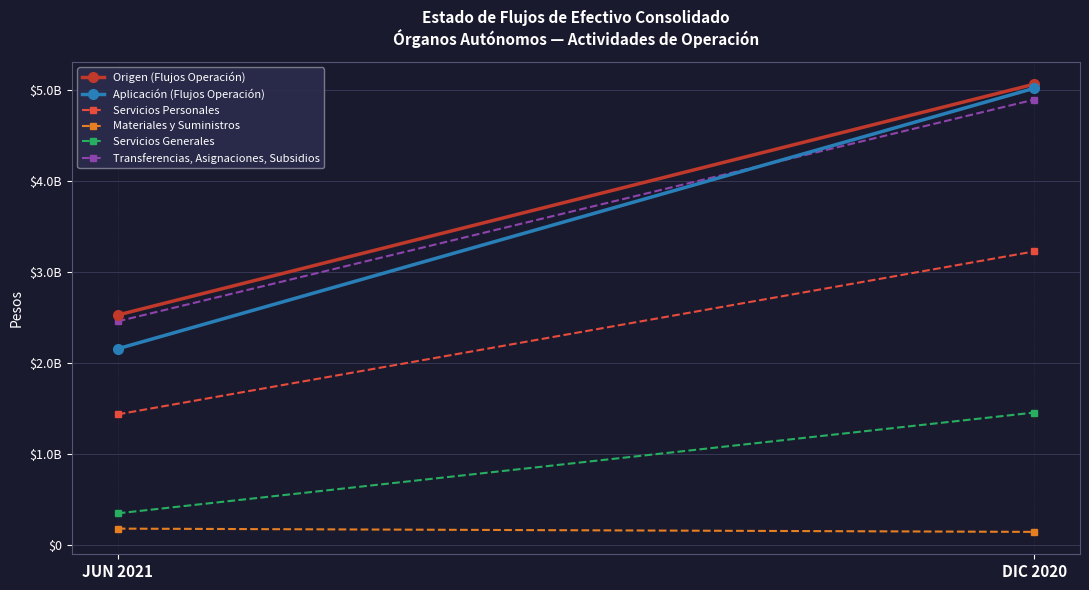

What is the difference between the Servicios Generales values at DIC 2020 and JUN 2021?

1108188075